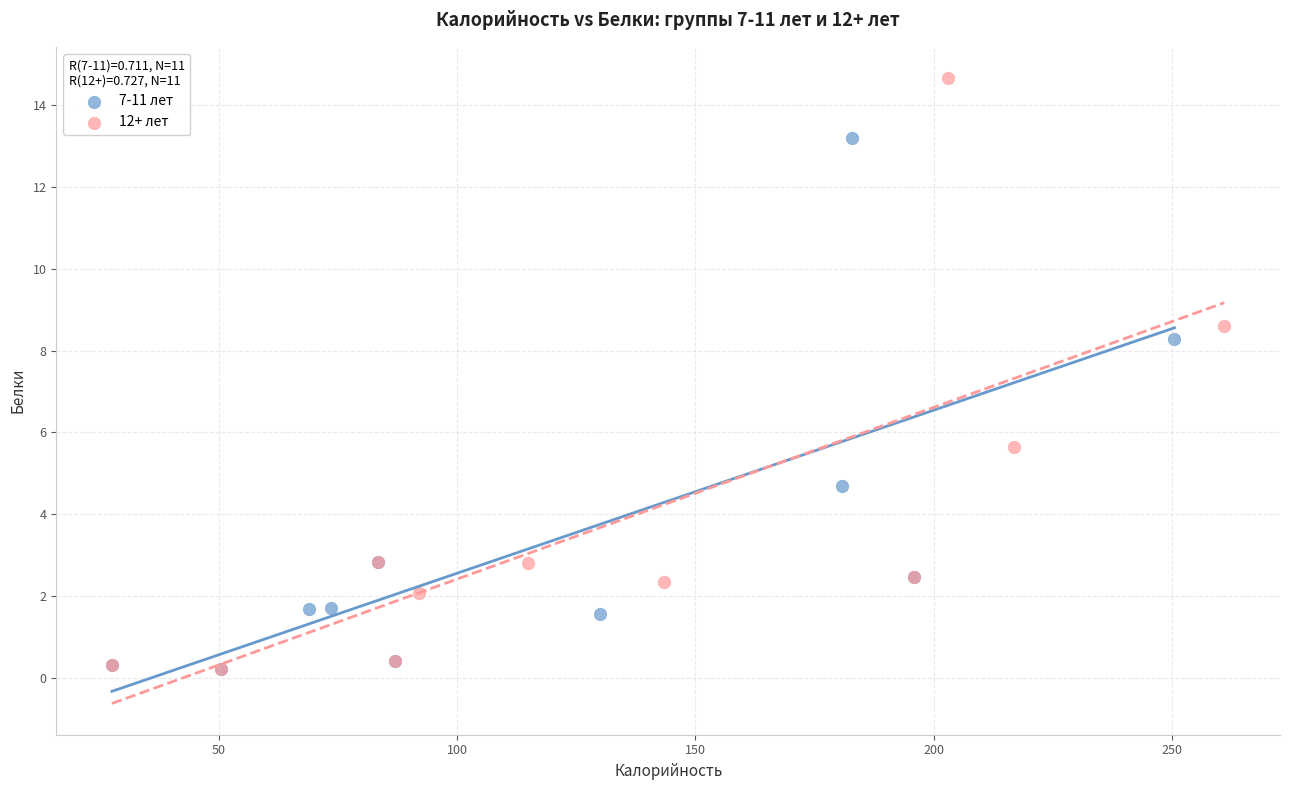

Which series contains the highest Y value?

12+ лет